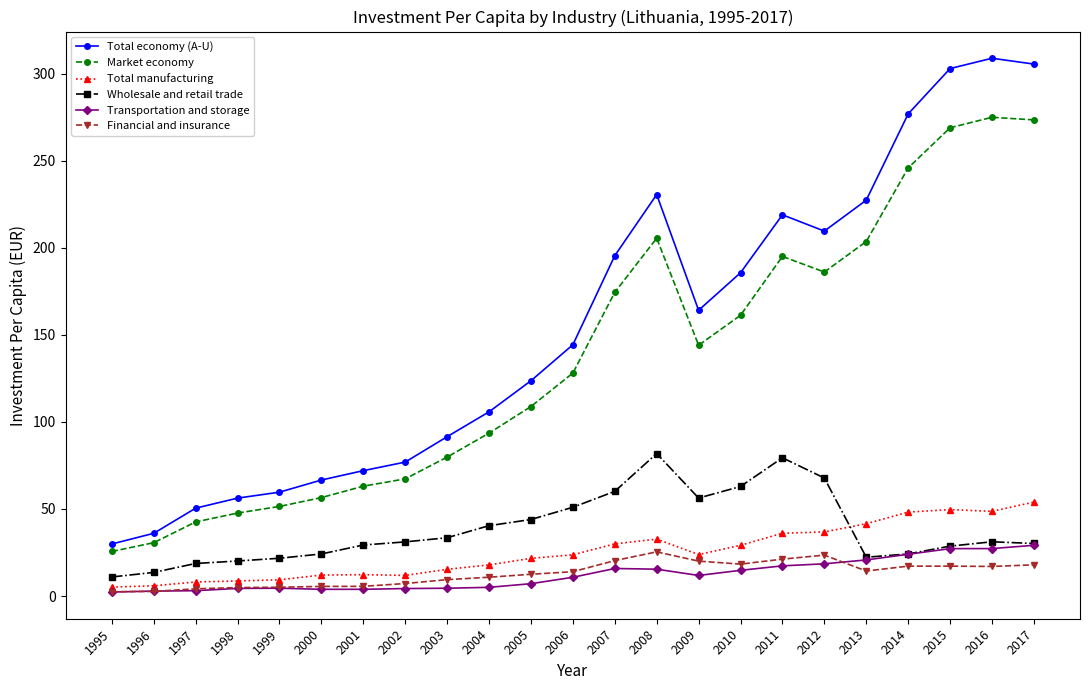

What is the maximum value for Total manufacturing?

53.9